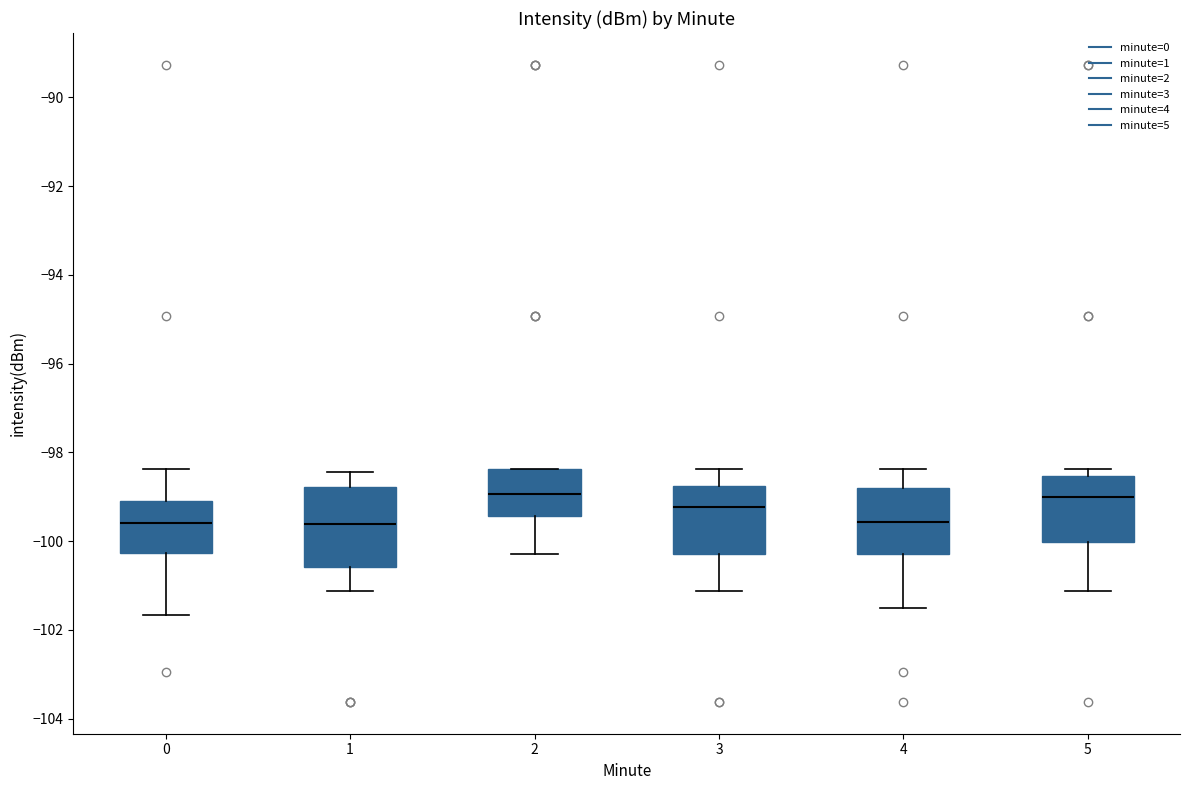

Reading left to right, transcribe this box plot: for each box, give where its median line is, the range the box spans, and where its two whiskers end, as read against the y-axis. The values are not printed on the chart, so give them approximately, as read against the axis.

0: median -99.6, box -100.2 to -99.2, whiskers -101.6 to -98.4
1: median -99.6, box -100.6 to -98.8, whiskers -101.2 to -98.4
2: median -99.0, box -99.4 to -98.4, whiskers -100.2 to -98.4
3: median -99.2, box -100.2 to -98.8, whiskers -101.2 to -98.4
4: median -99.6, box -100.2 to -98.8, whiskers -101.6 to -98.4
5: median -99.0, box -100.0 to -98.6, whiskers -101.2 to -98.4